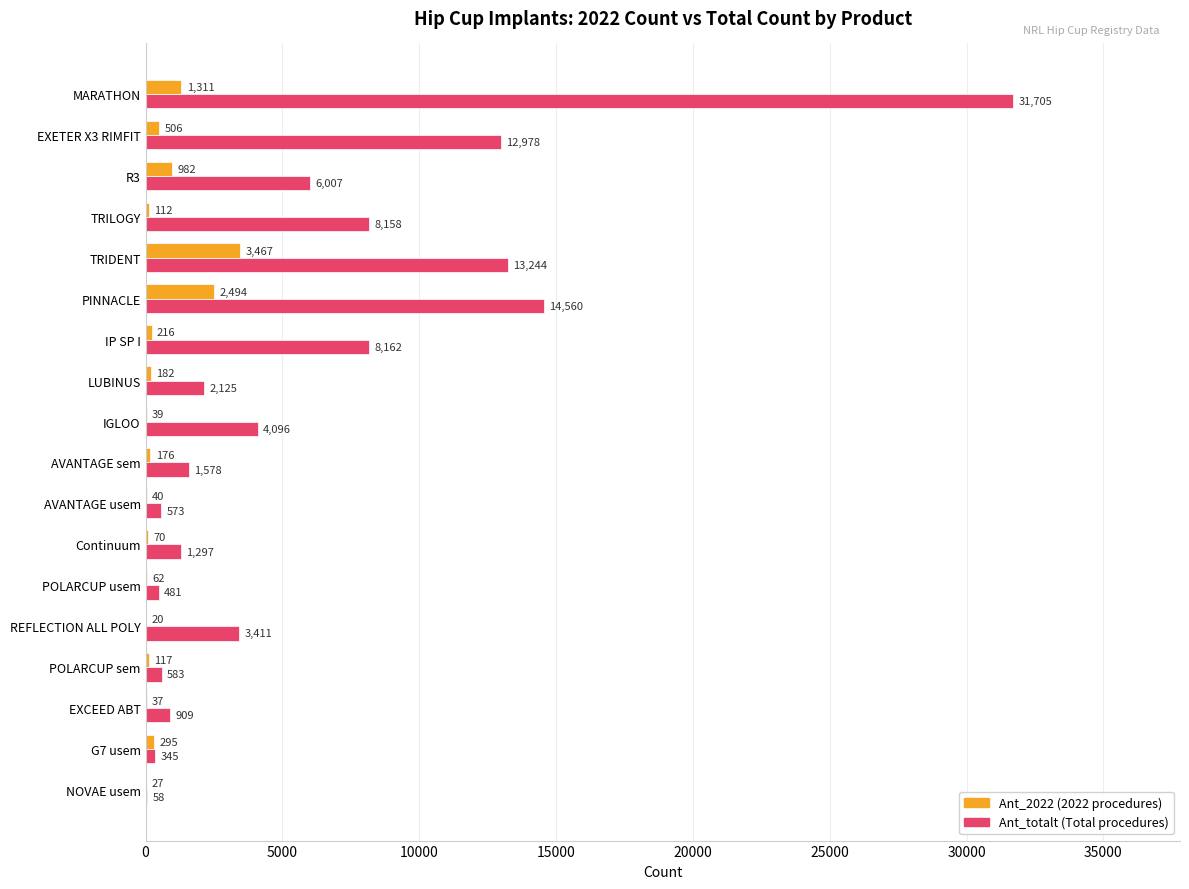

What is the total value across all series at TRIDENT?

16711